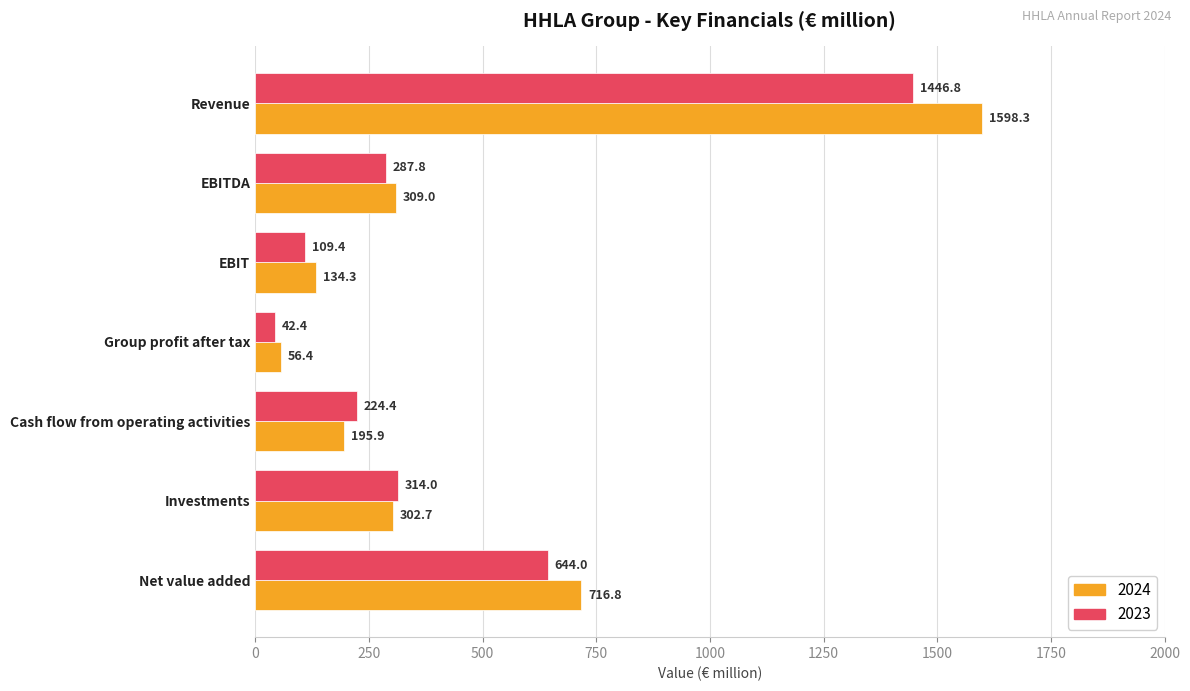

Which series has the largest total across all categories?

2024